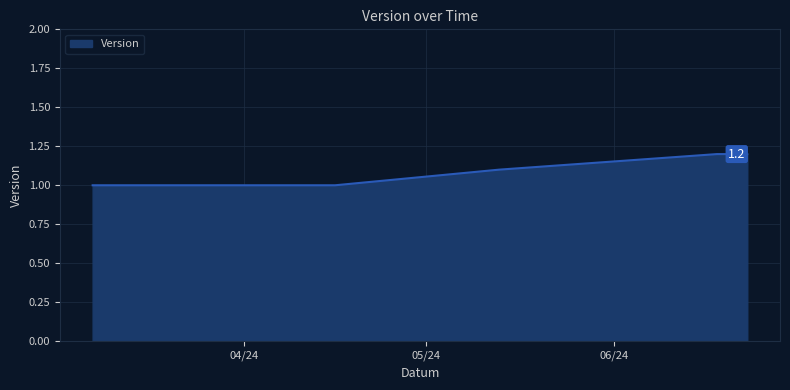

What is the minimum value shown in the chart?

1.0